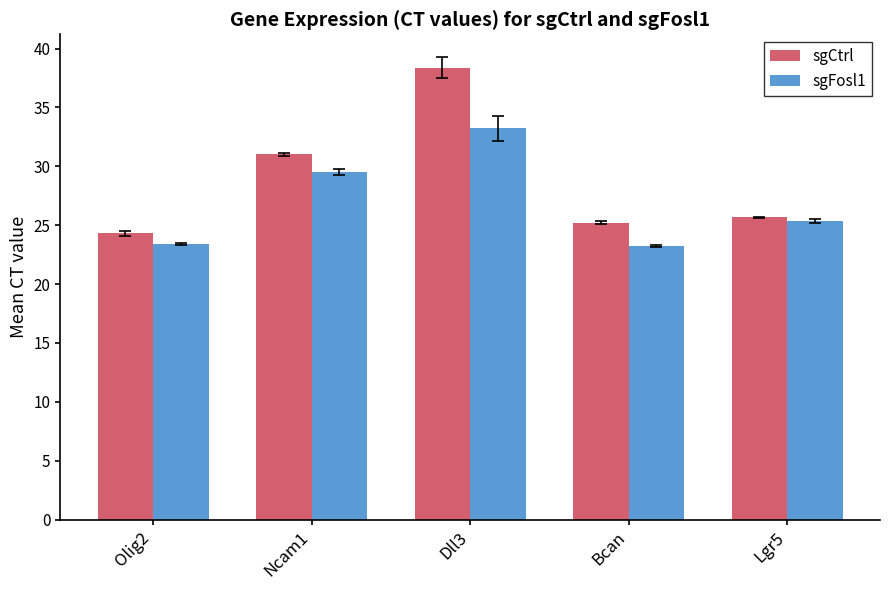

The value of sgCtrl at Olig2 is 34.0. True or false?

False